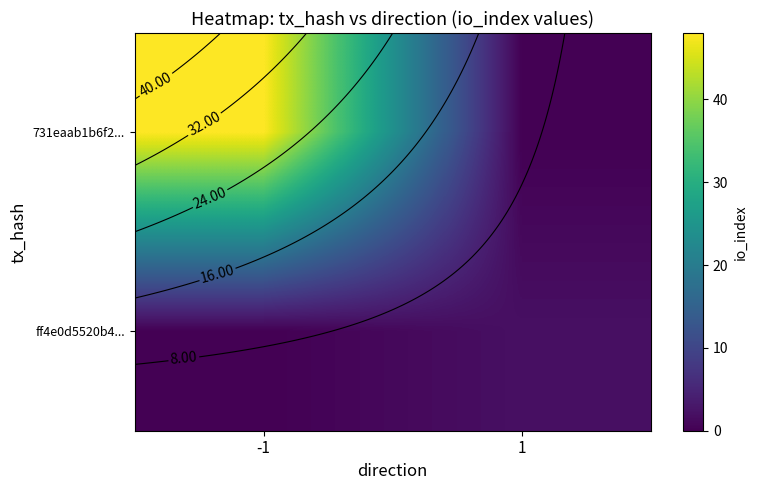

Is it true that 731eaab1b6f2... equals 66 at -1?

False